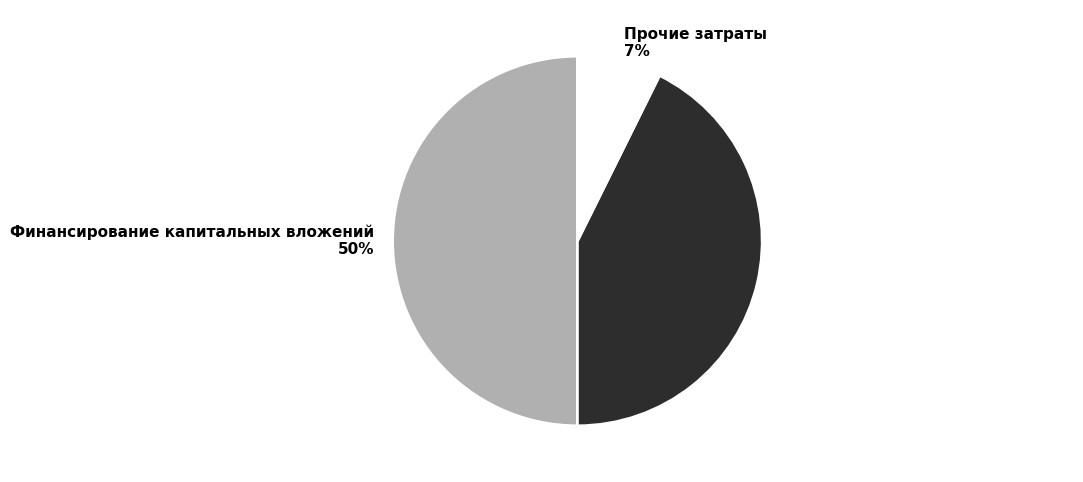

Count the number of slices in the pie.

3